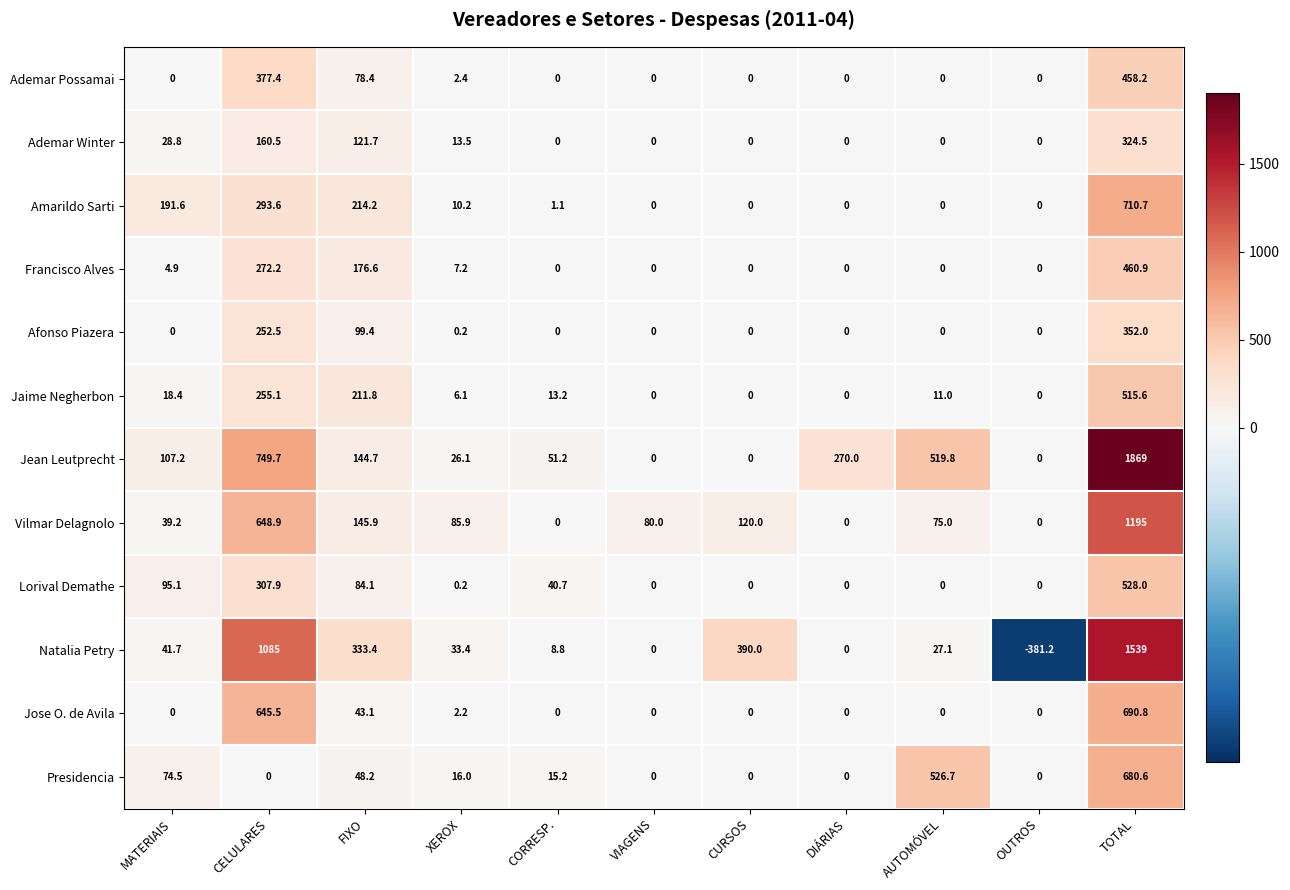

How many series are shown in this chart?

12